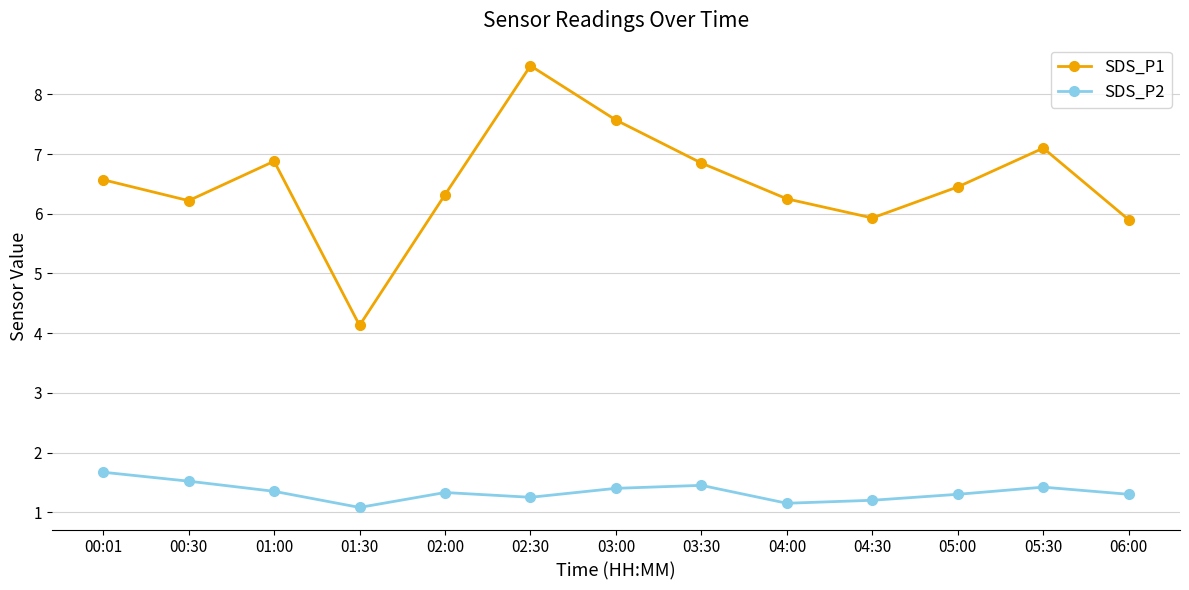

At 03:30, list the series in order from largest to smallest.

SDS_P1, SDS_P2